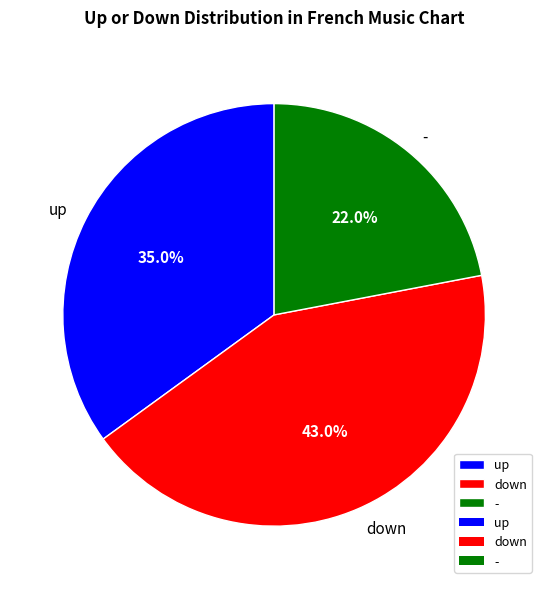

Is it true that down is 43% of the pie?

True